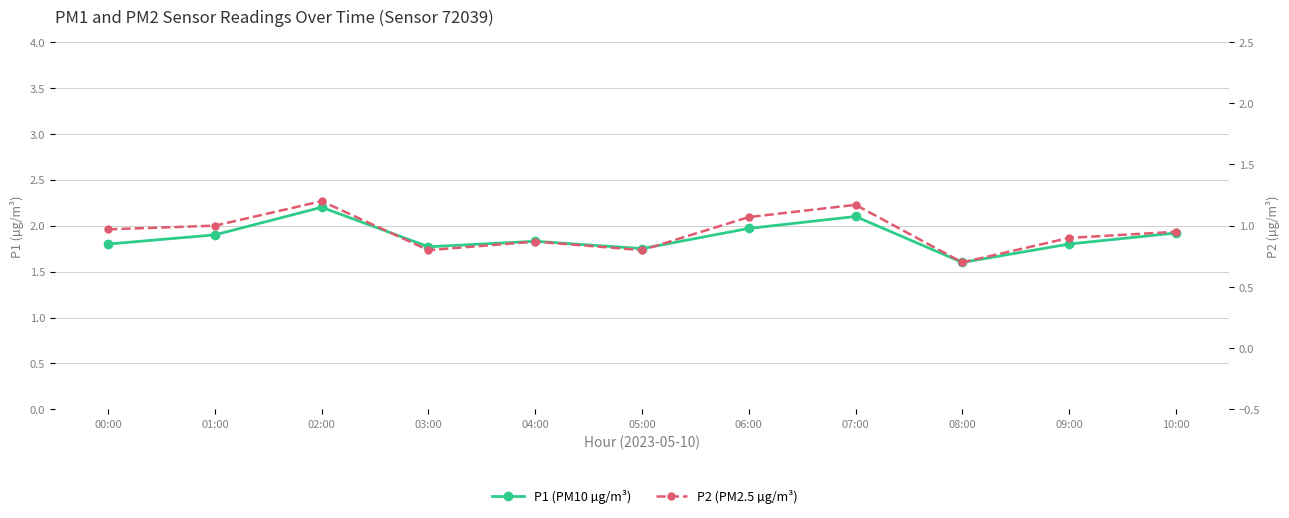

Is this an area chart (filled region under the line)?

No